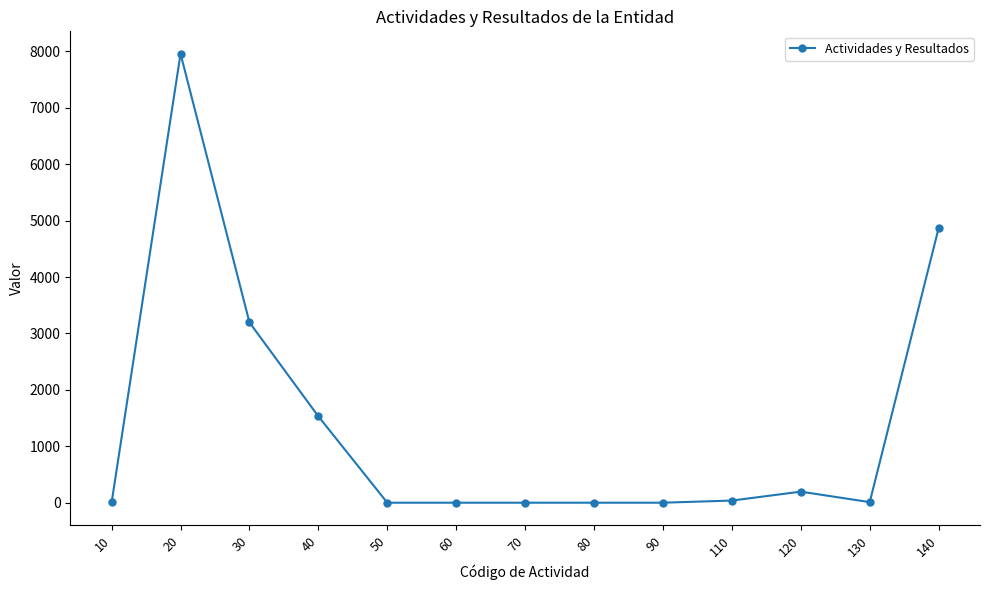

True or false: the data has more than 0 interior local peaks.

True